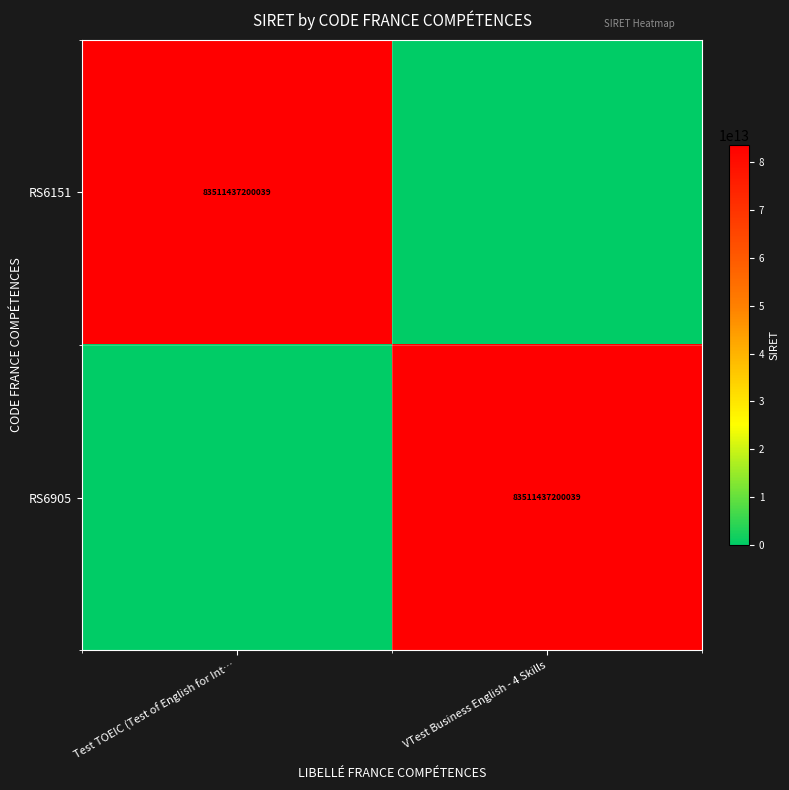

The RS6151 series shows 83511437200039 at Test TOEIC (Test of English for Int…. True or false?

True